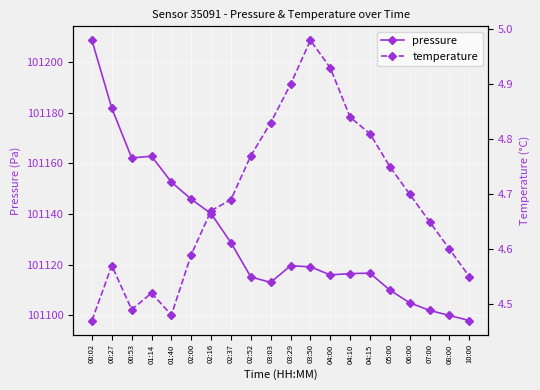

What is the value of the pressure point at the 15th from the left?

101116.7